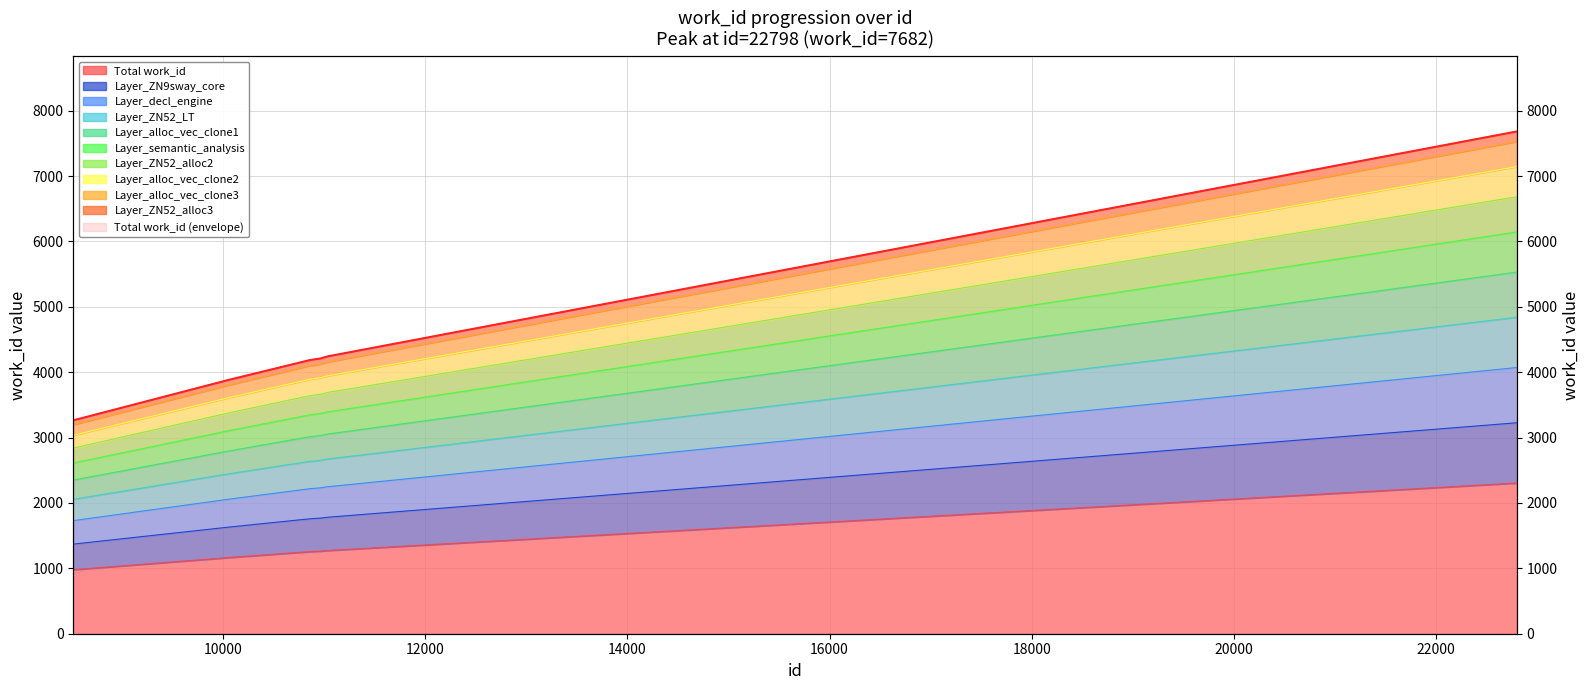

What is the value of the 10th point from the left?

2304.6